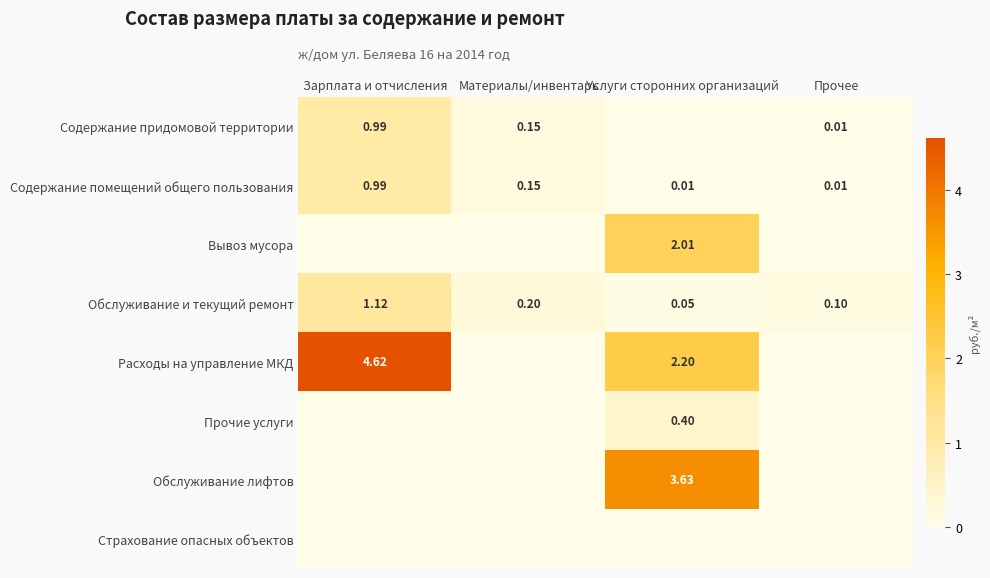

Which series has the largest range (max minus min)?

Расходы на управление МКД